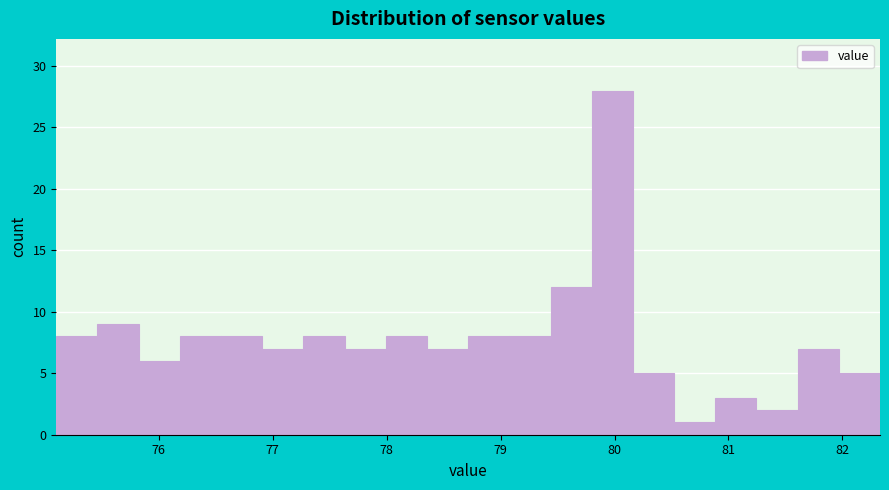

Read against the x-axis, roughly where is the centre of the tallest bar?

80.0